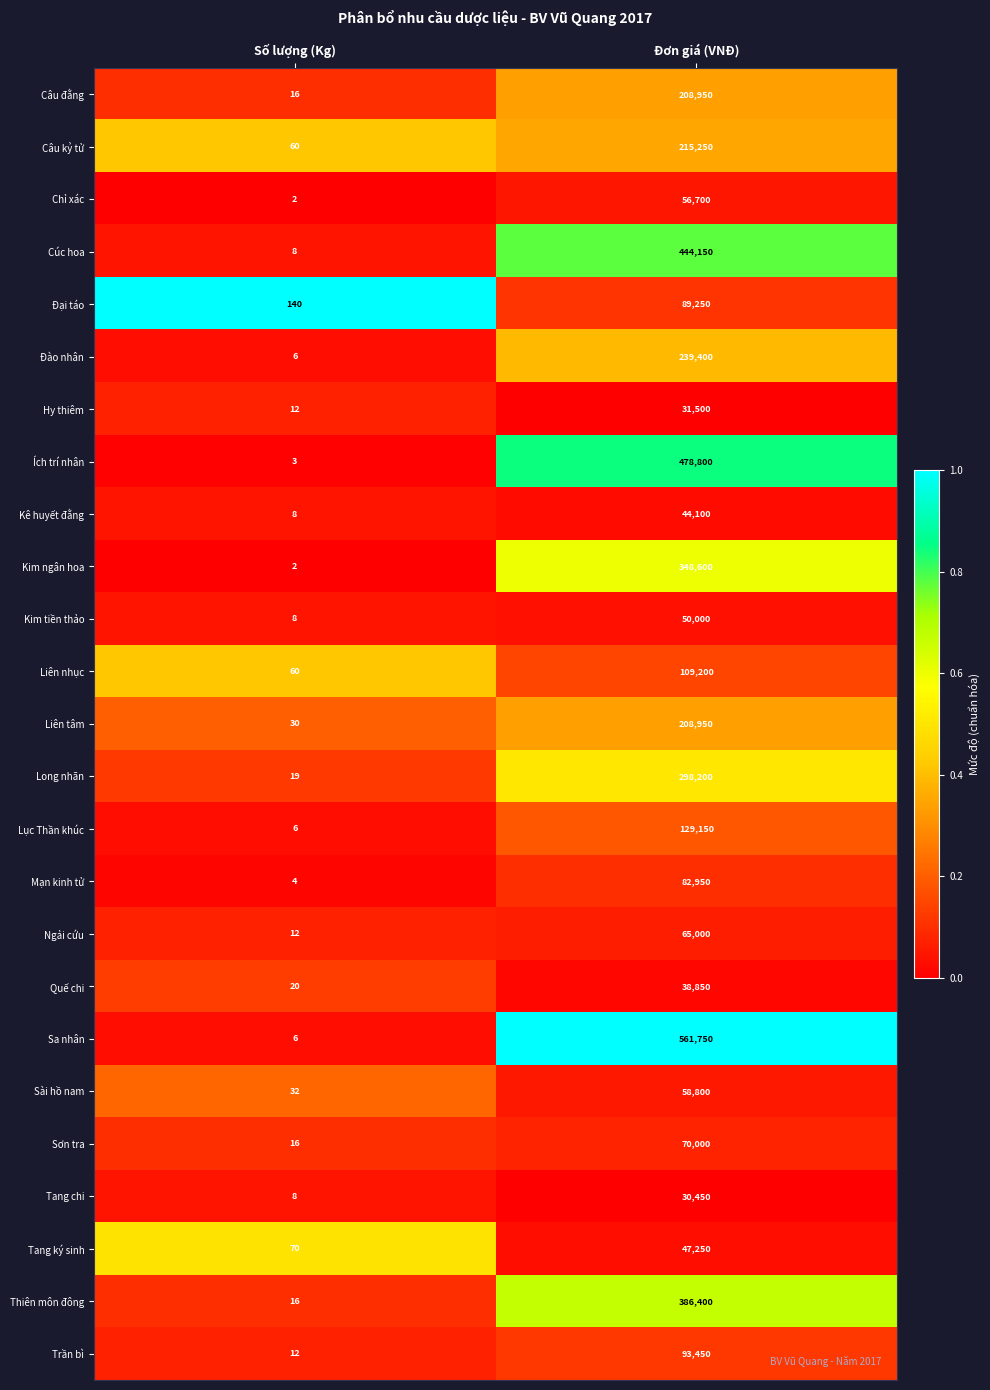

Where is Lục Thần khúc nearest to the value 64578?

Số lượng (Kg)